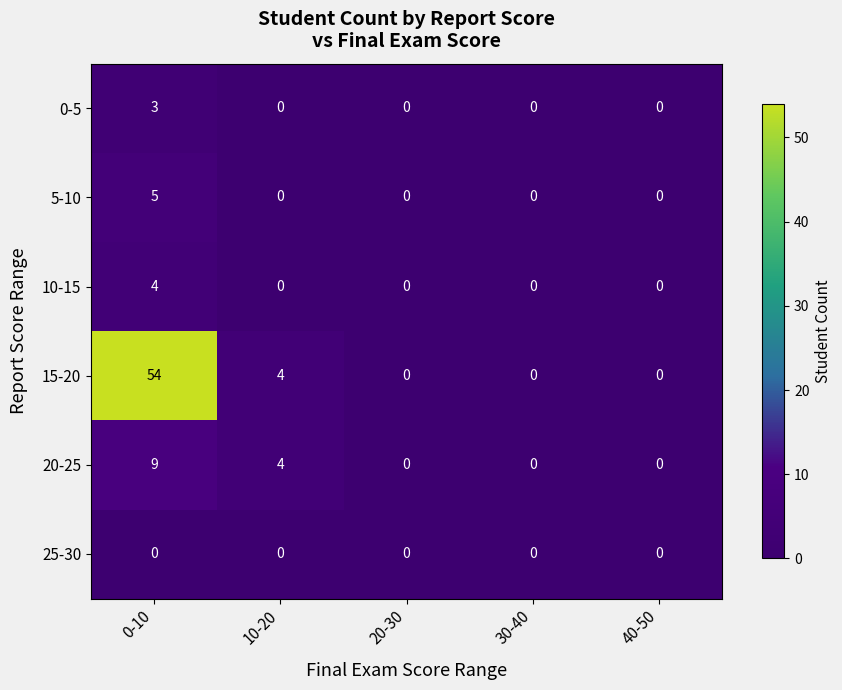

The 5-10 series shows 0 at 20-30. True or false?

True